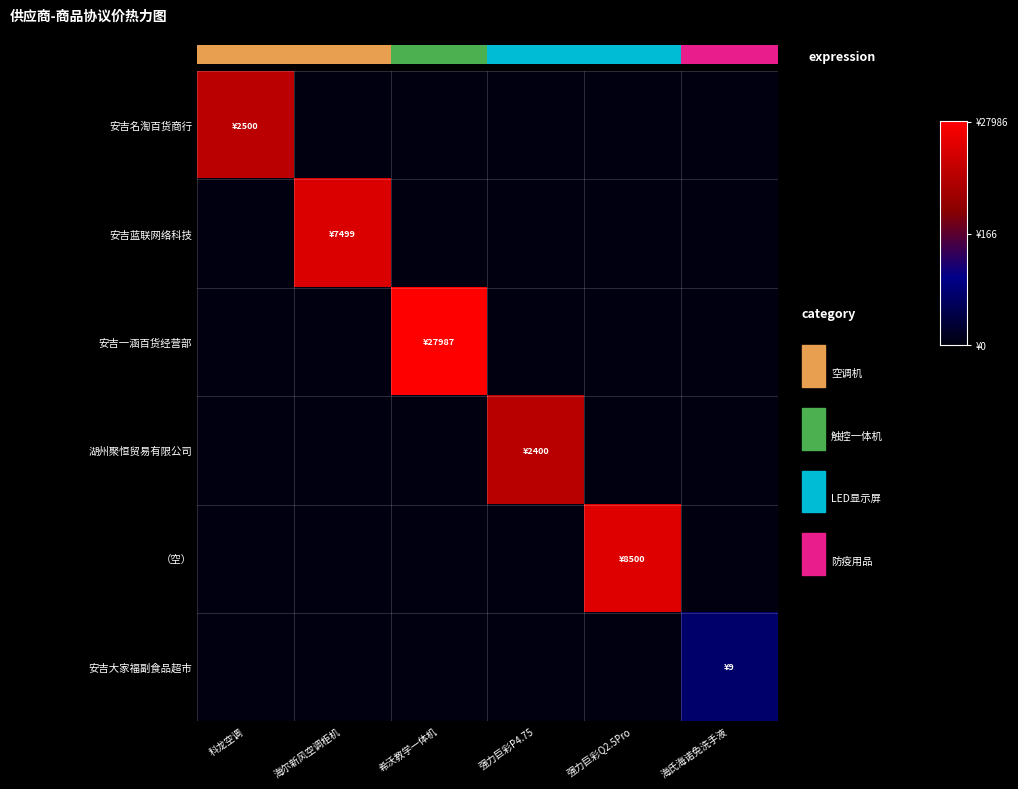

Between 海氏海诺免洗手液 and 强力巨彩Q2.5Pro, which is larger?

海氏海诺免洗手液